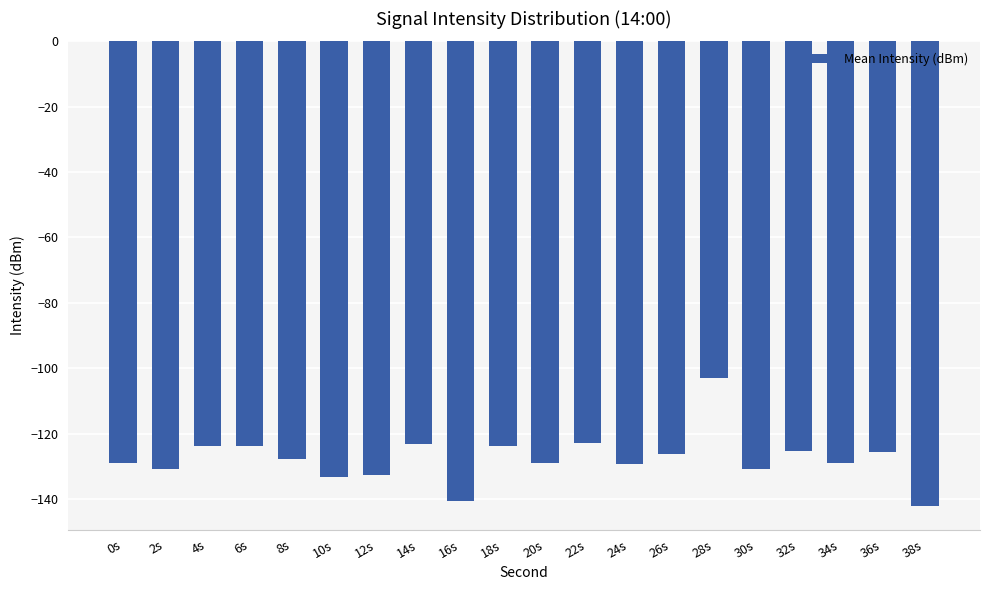

Does the chart contain stacked bars?

No